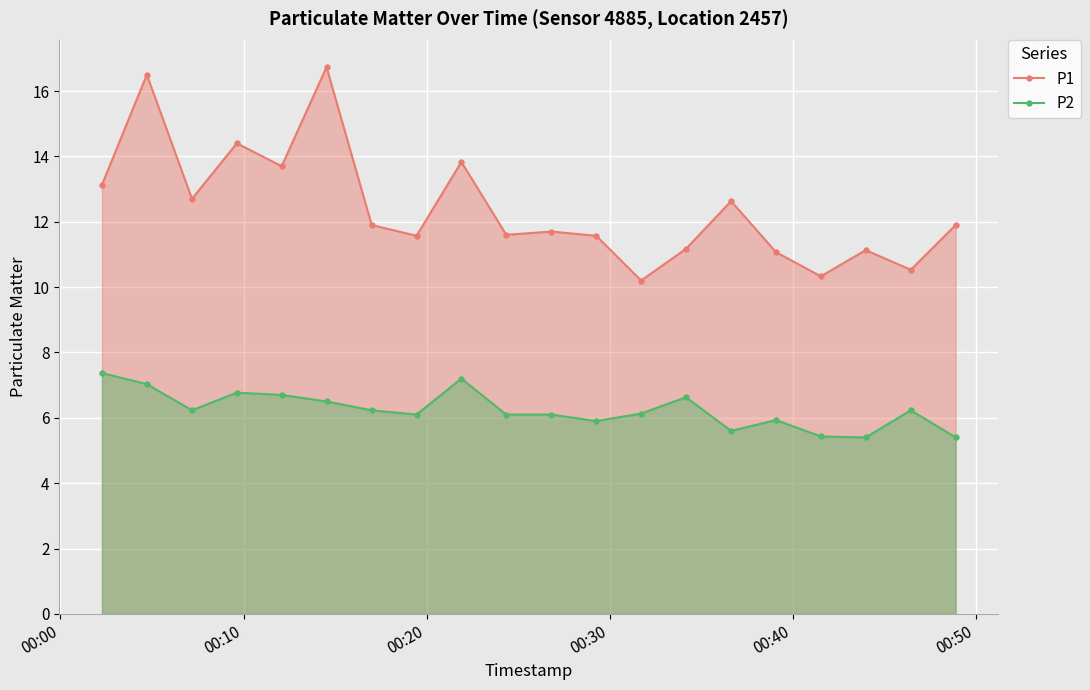

True or false: P1 and P2 cross at least once.

False